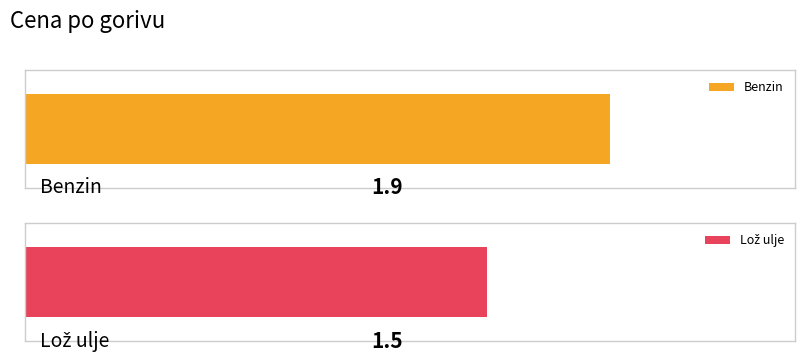

Is it true that the value at Lož ulje is 1.5?

True